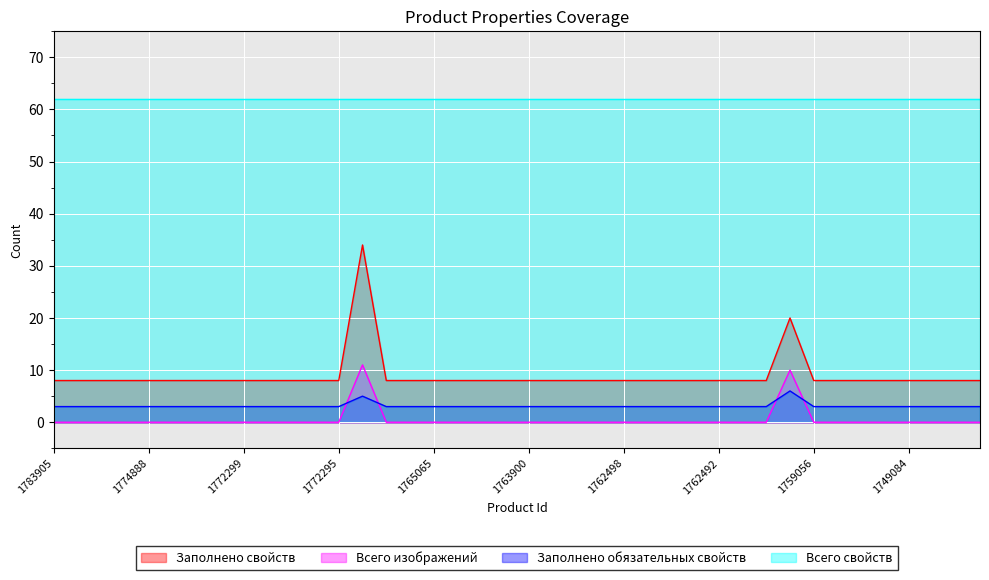

At which label does Заполнено свойств reach its peak?

1767262